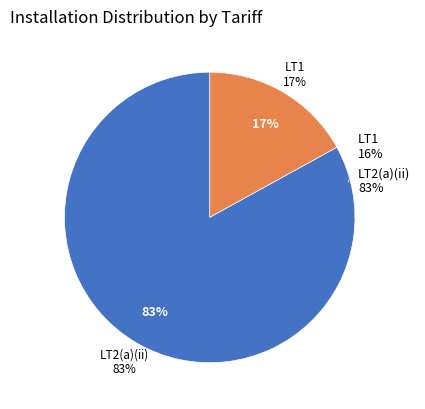

True or false: LT2(a)(ii) accounts for 83% of the total.

True